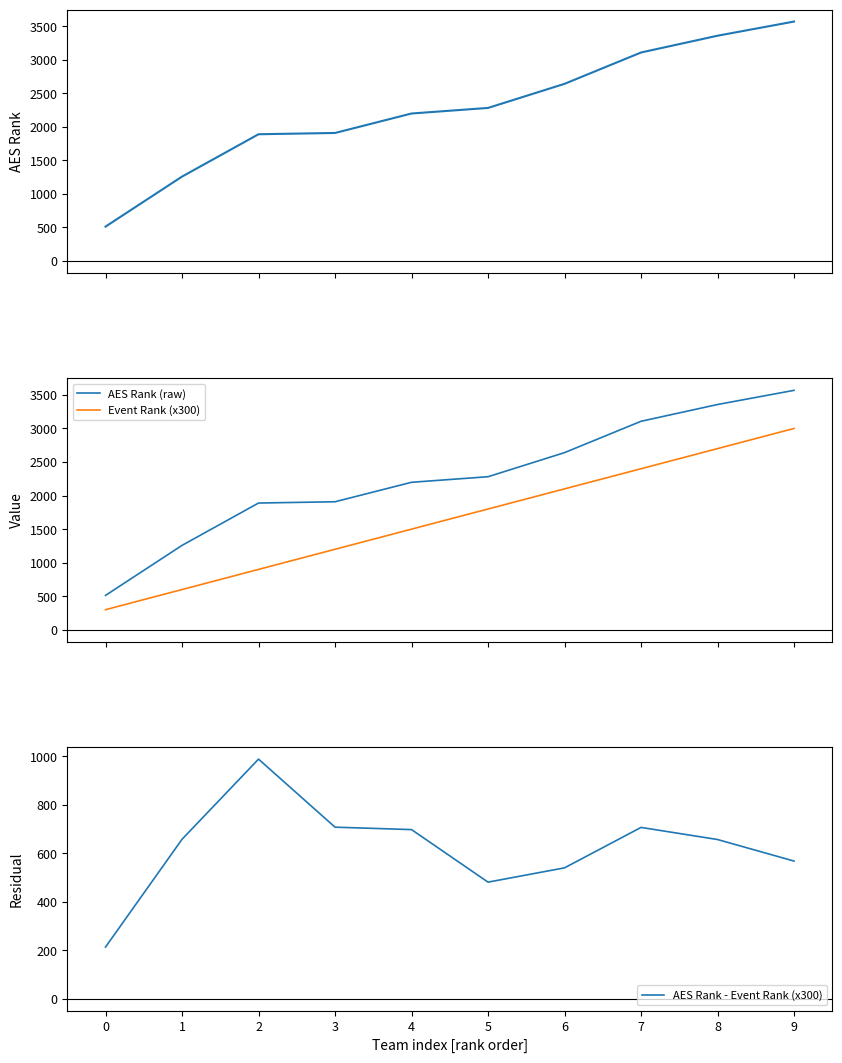

Where does the AES Rank (raw) series first go above 2281?

6